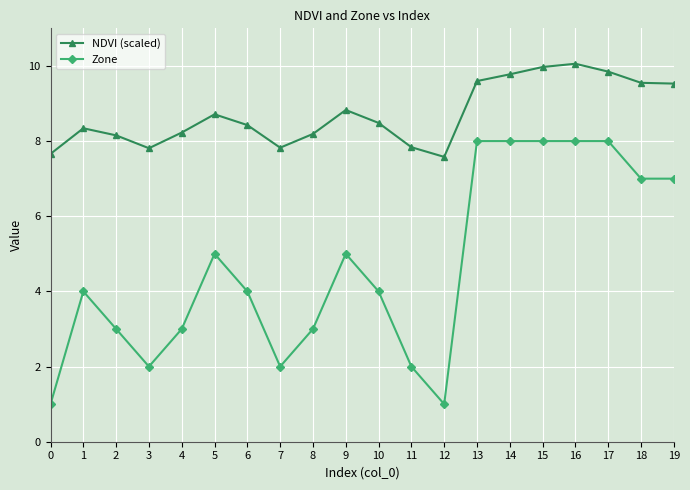

What is the sum of all Zone values?

93.0